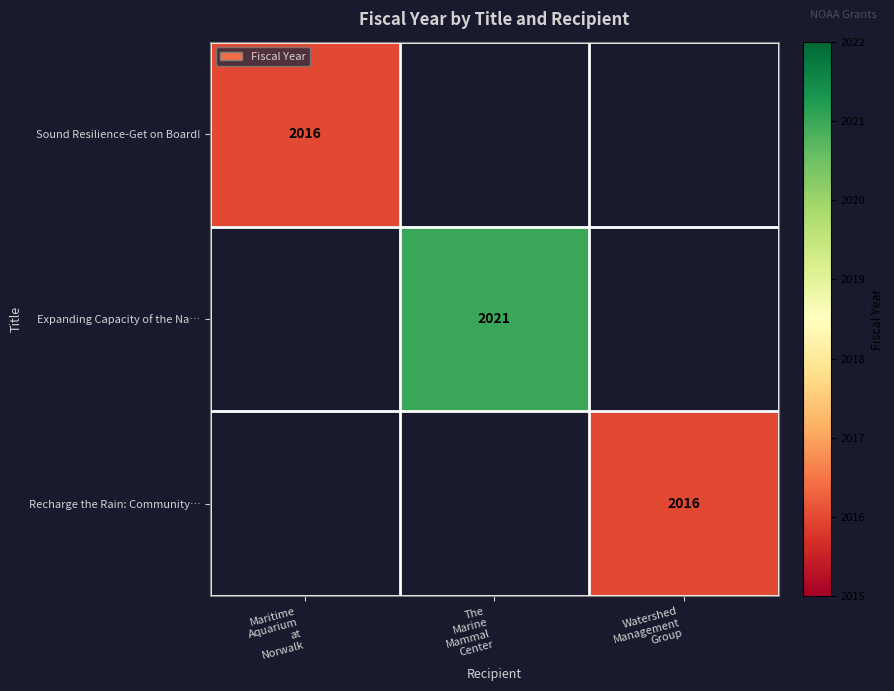

How many positive values does the Expanding Capacity of the Na… series have?

1